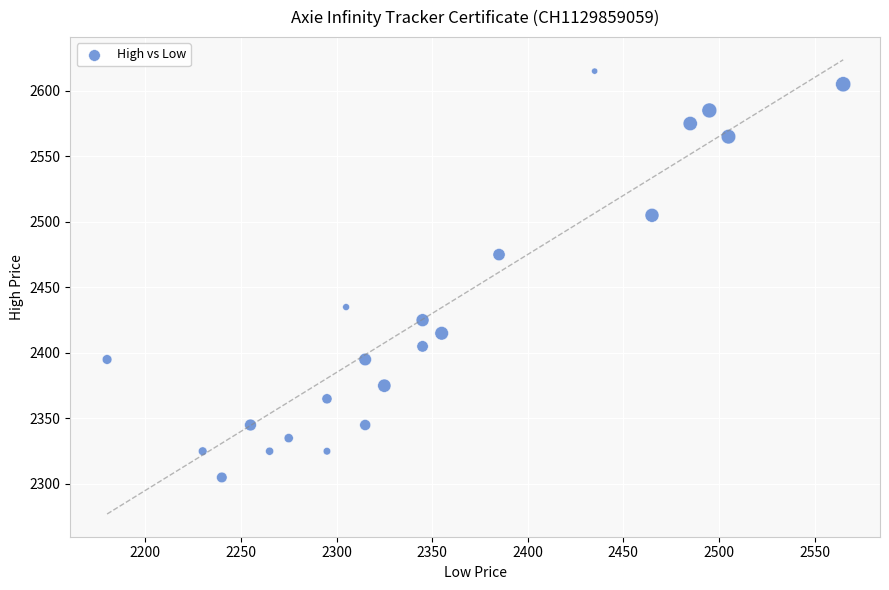

What Y value in the scatter plot is closest to 2460?

2475